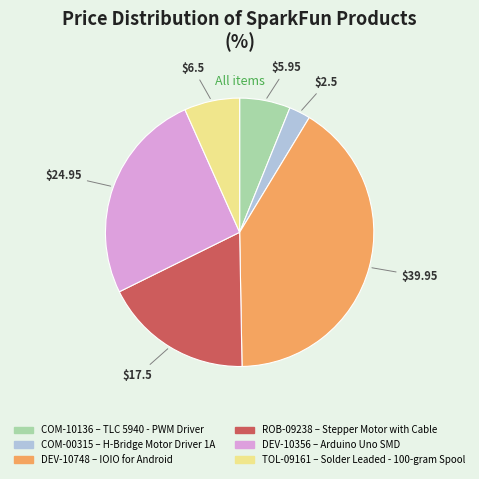

Is there any slice that represents more than half of the pie?

No